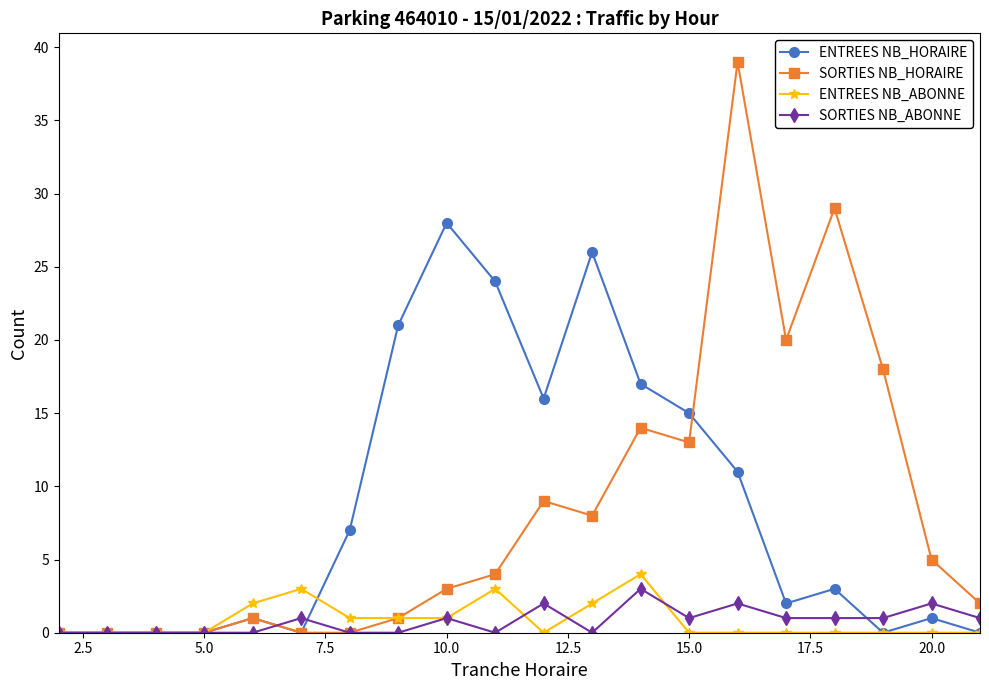

Reading left to right, what are all the values shown in this chart?

ENTREES NB_HORAIRE: 0	0	0	0	1	0	7	21	28	24	16	26	17	15	11	2	3	0	1	0
SORTIES NB_HORAIRE: 0	0	0	0	1	0	0	1	3	4	9	8	14	13	39	20	29	18	5	2
ENTREES NB_ABONNE: 0	0	0	0	2	3	1	1	1	3	0	2	4	0	0	0	0	0	0	0
SORTIES NB_ABONNE: 0	0	0	0	0	1	0	0	1	0	2	0	3	1	2	1	1	1	2	1